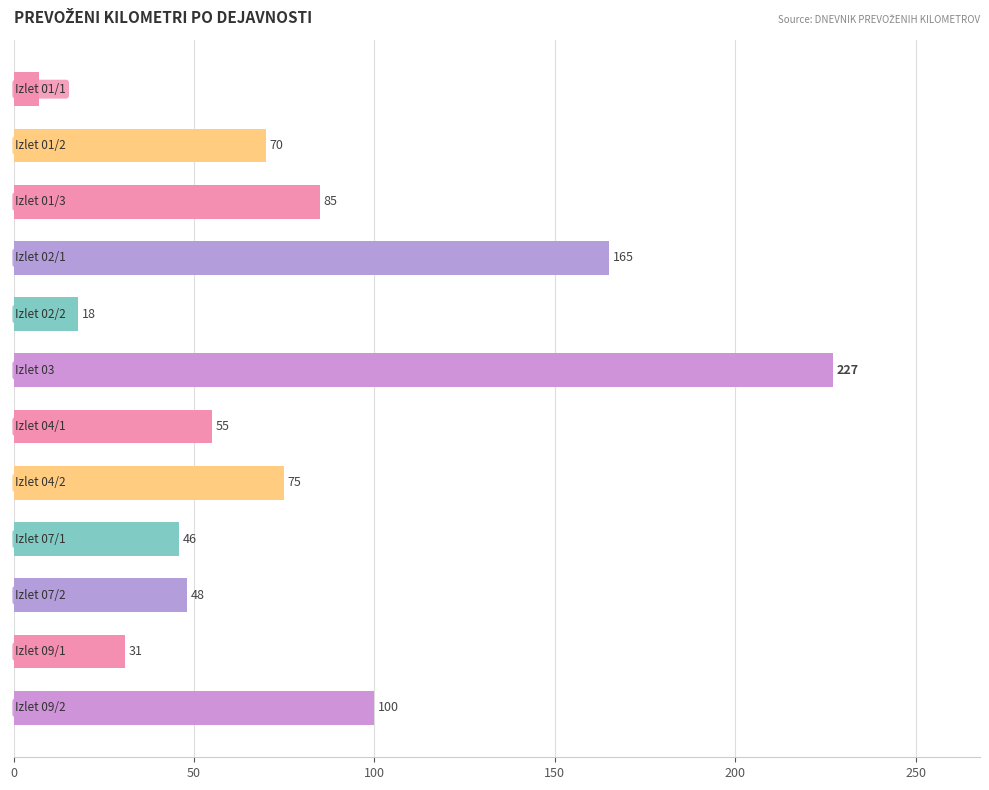

Does the chart contain stacked bars?

No